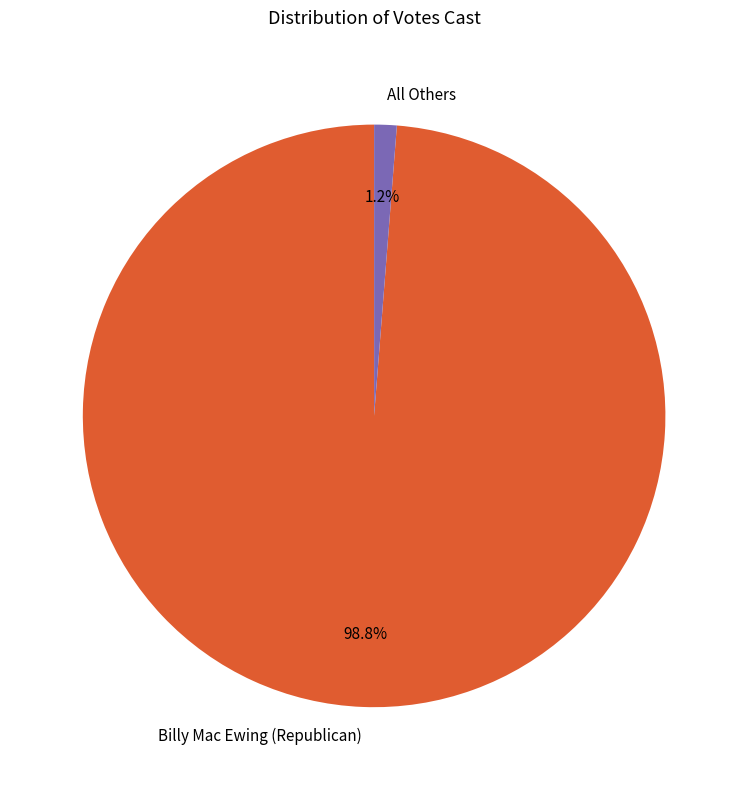

Do All Others and Billy Mac Ewing (Republican) together represent more than half of the pie?

Yes